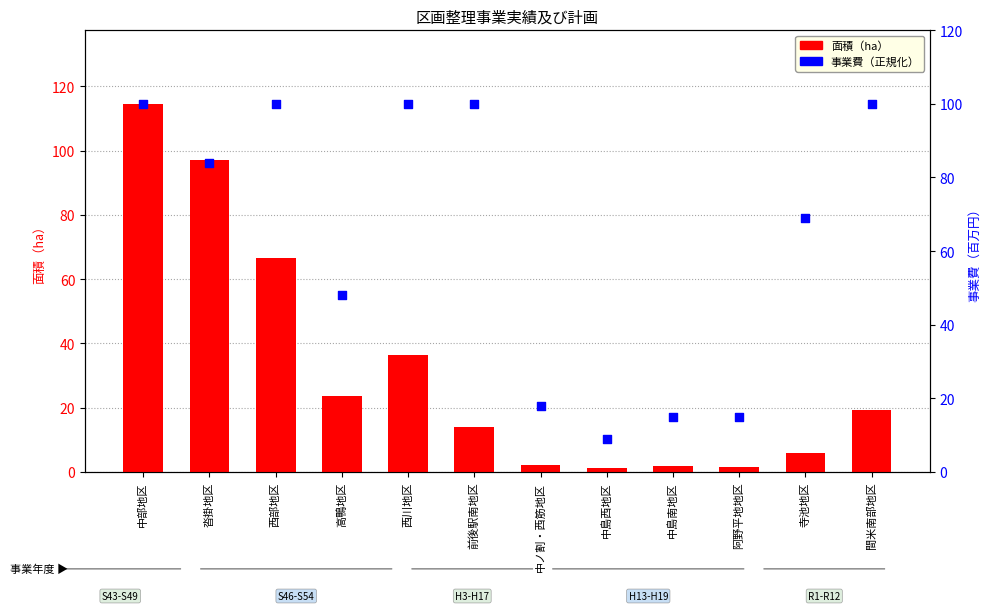

Which series reaches the minimum Y coordinate?

面積（ha）